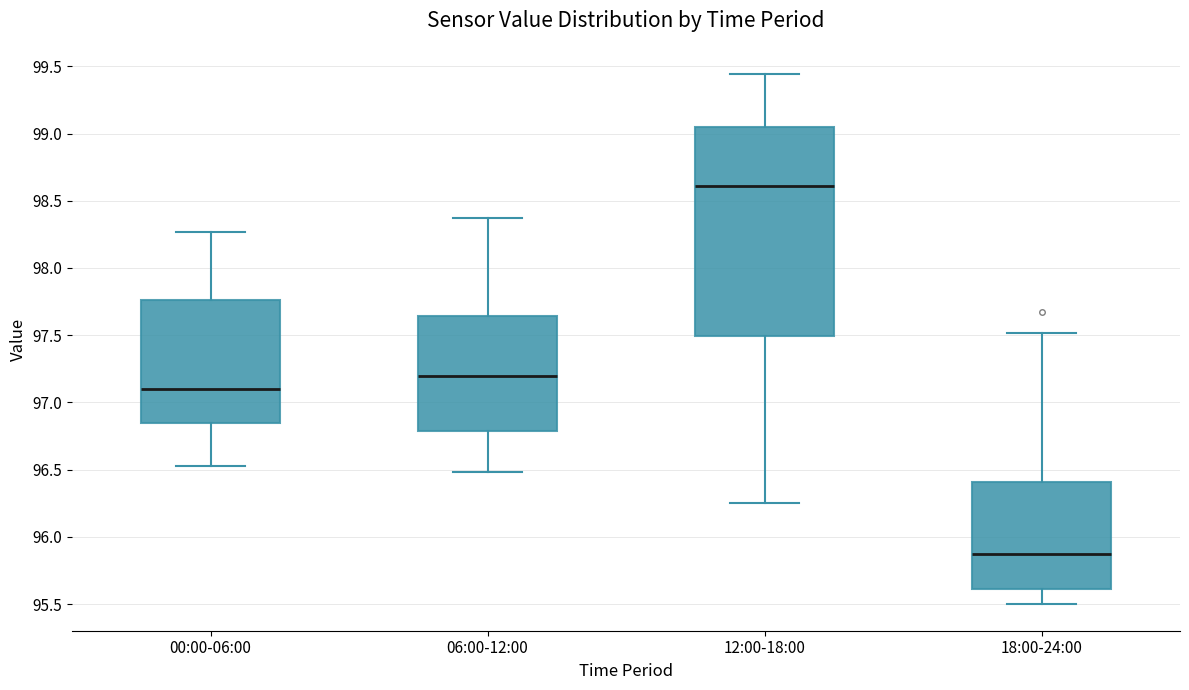

Which box's median line is the highest?

12:00-18:00